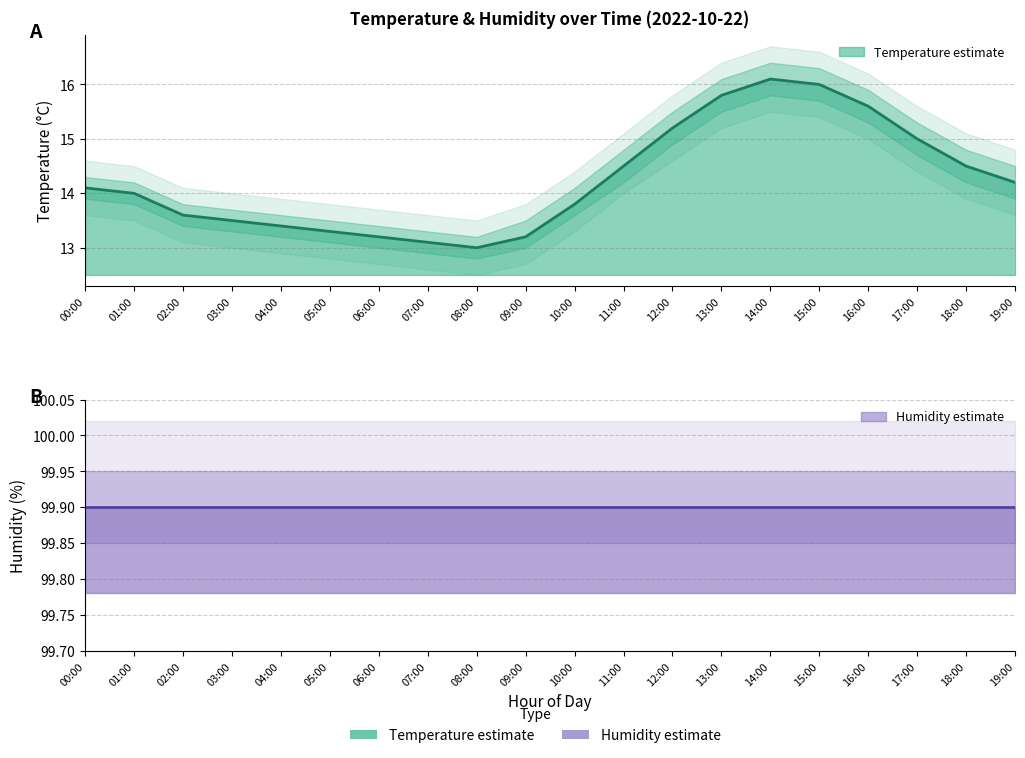

What position from the left is 12:00?

13